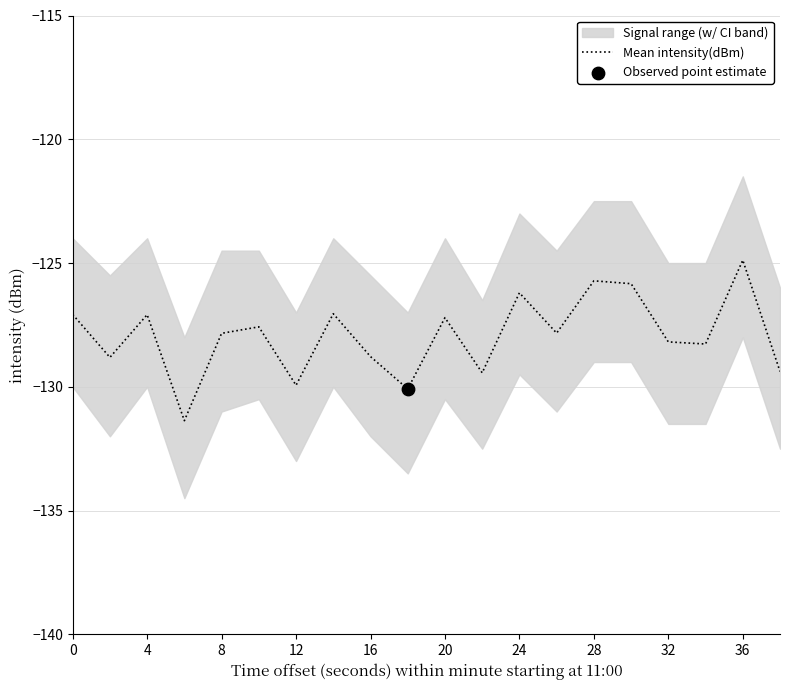

Which category has the highest value in the Mean intensity(dBm) series?

36